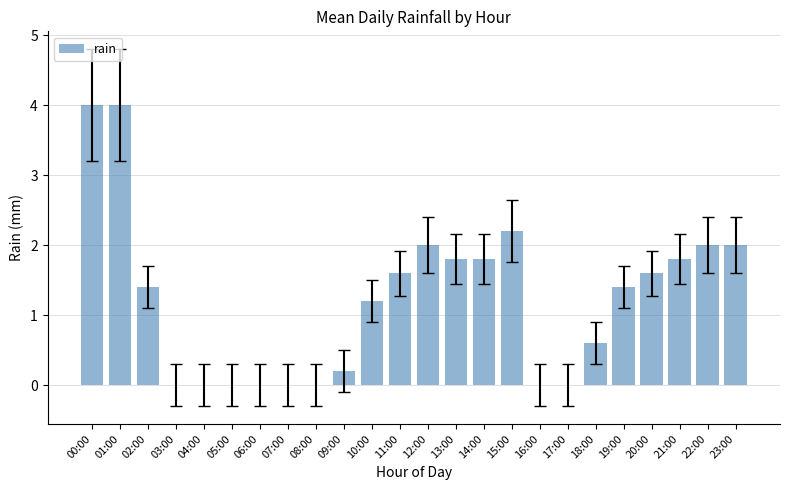

What is the maximum value shown in the chart?

4.0